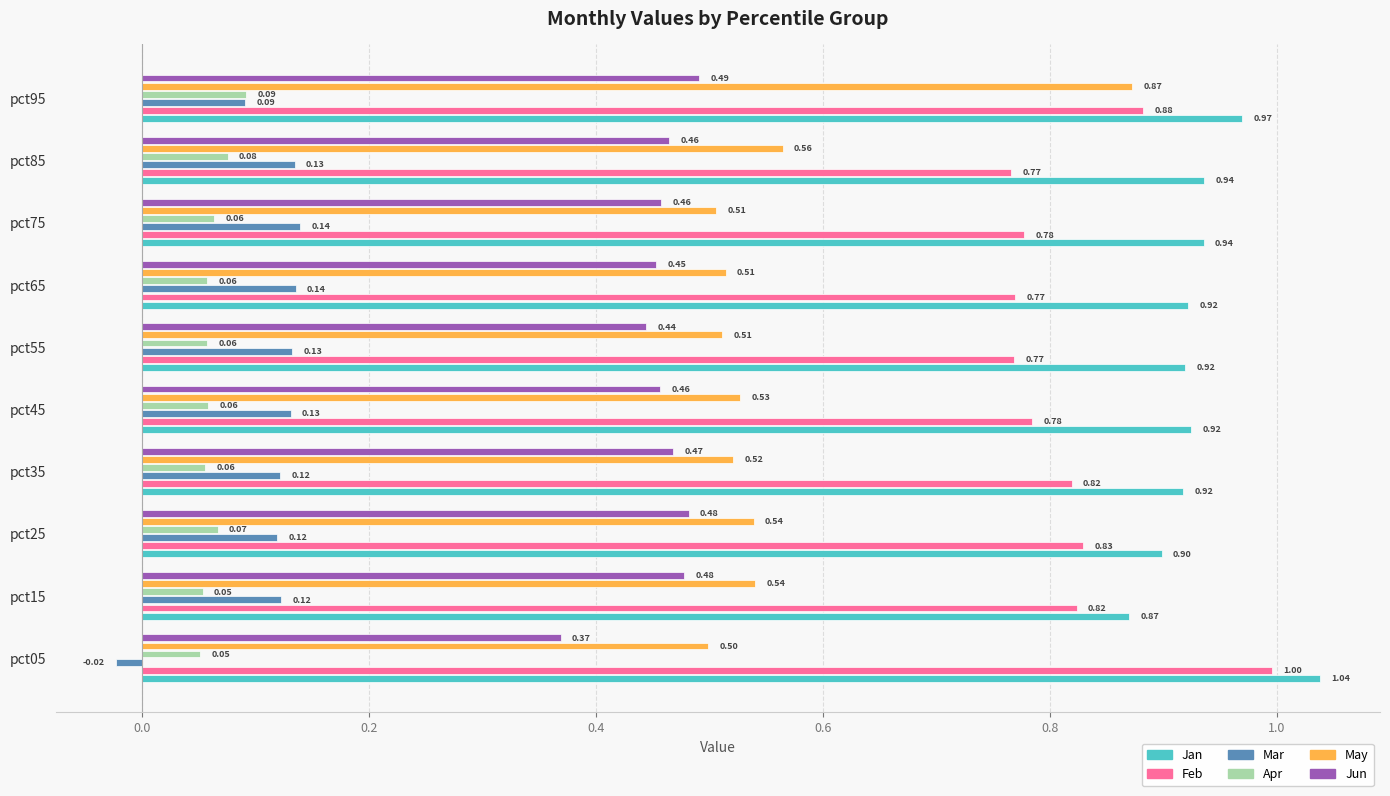

What are all the series names shown in the legend?

Jan, Feb, Mar, Apr, May, Jun